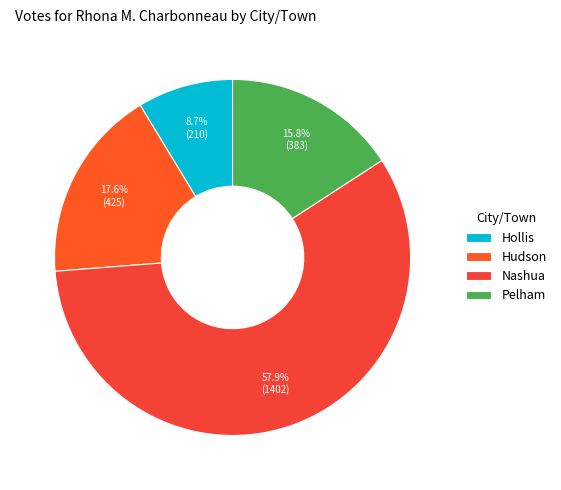

Which category has the biggest portion of the pie?

Nashua